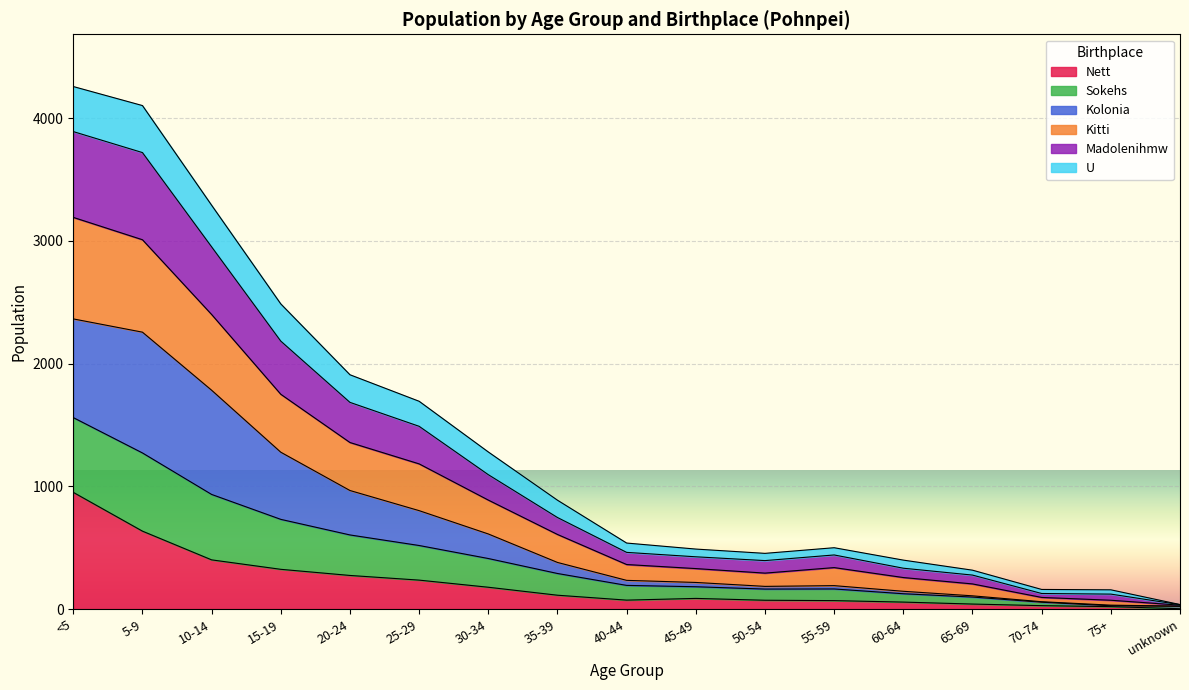

What position from the left is 10-14?

3